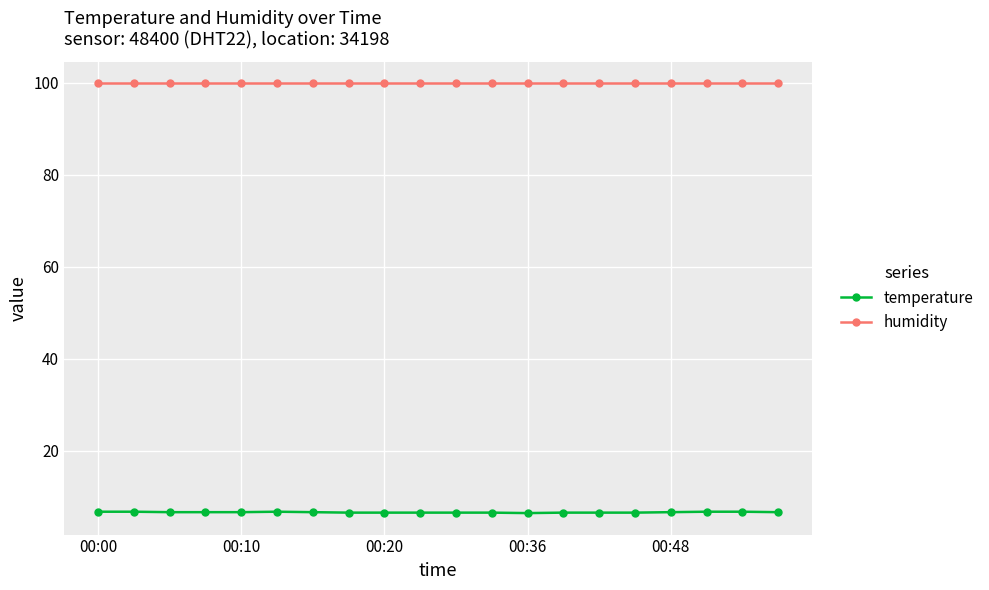

What is the greatest value displayed?

99.9